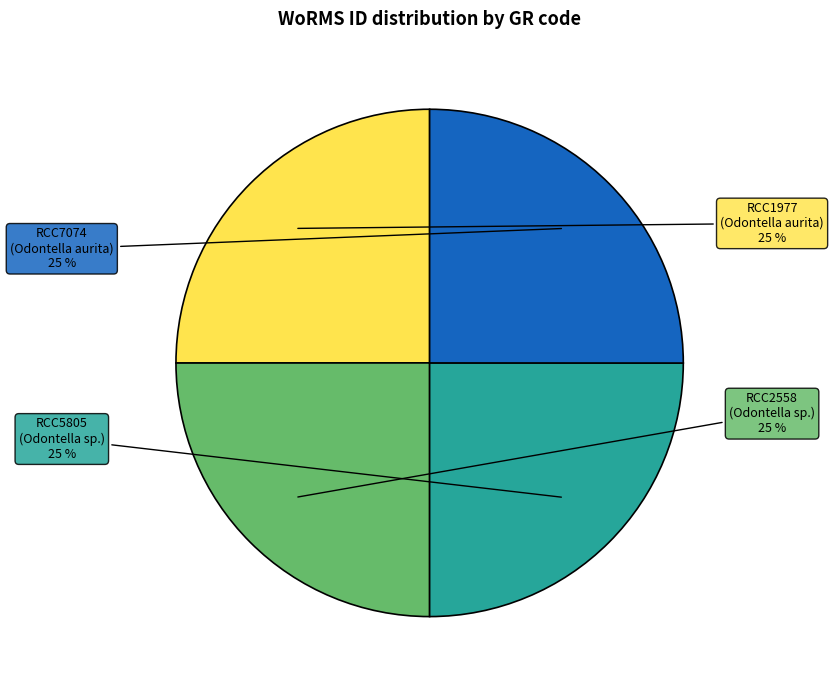

Is there any slice that represents more than half of the pie?

No